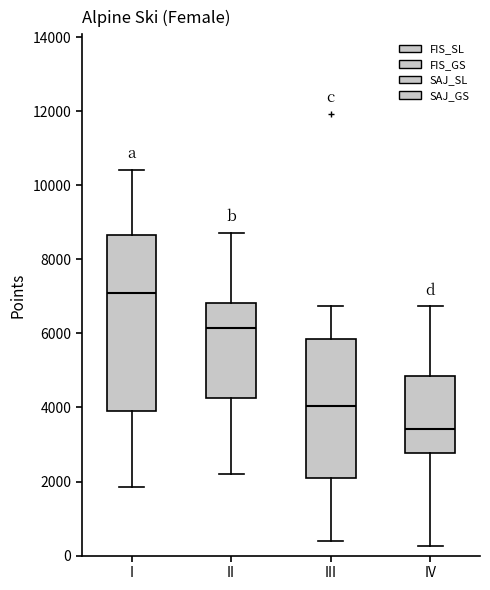

Where is the lower edge of the box for II on the y-axis? The values are not printed on the chart, so give them approximately, as read against the axis.

4200